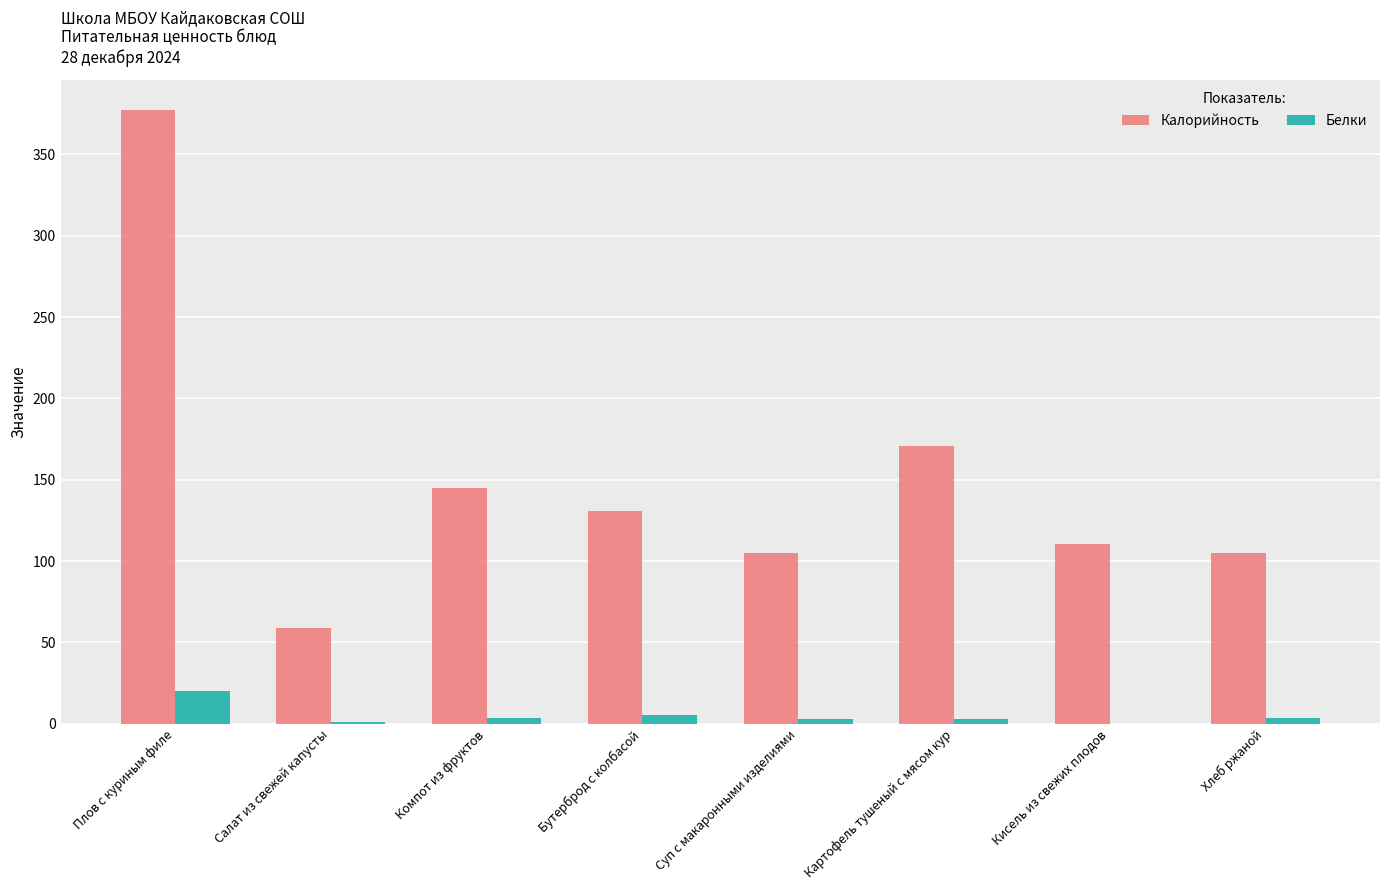

True or false: Калорийность has a value of 66.0 at Бутерброд с колбасой.

False